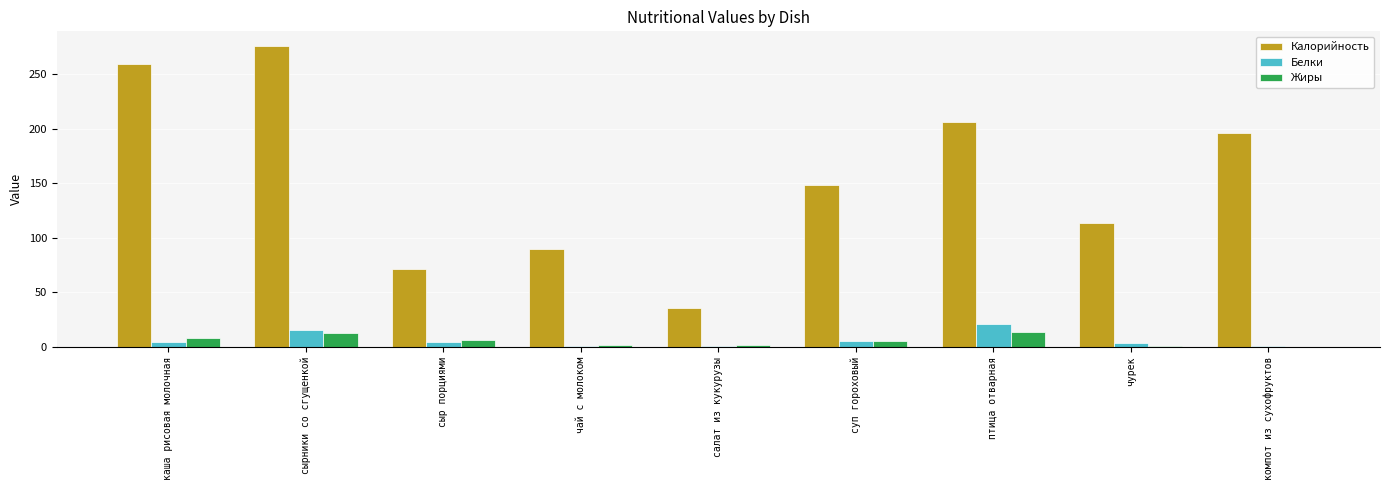

Count the number of data series in this chart.

3